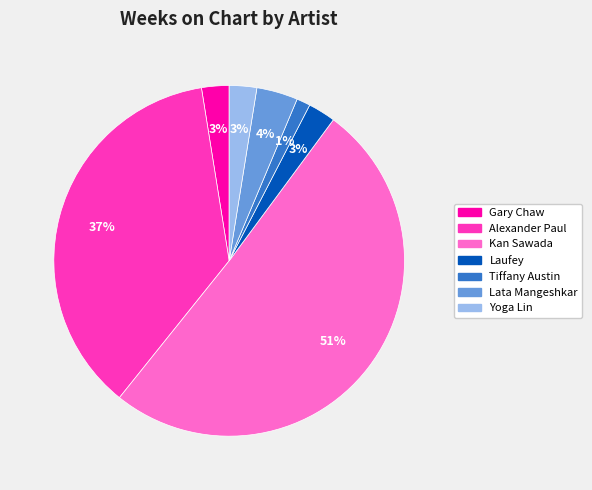

To the nearest percent, what percentage of the pie is Lata Mangeshkar?

4%